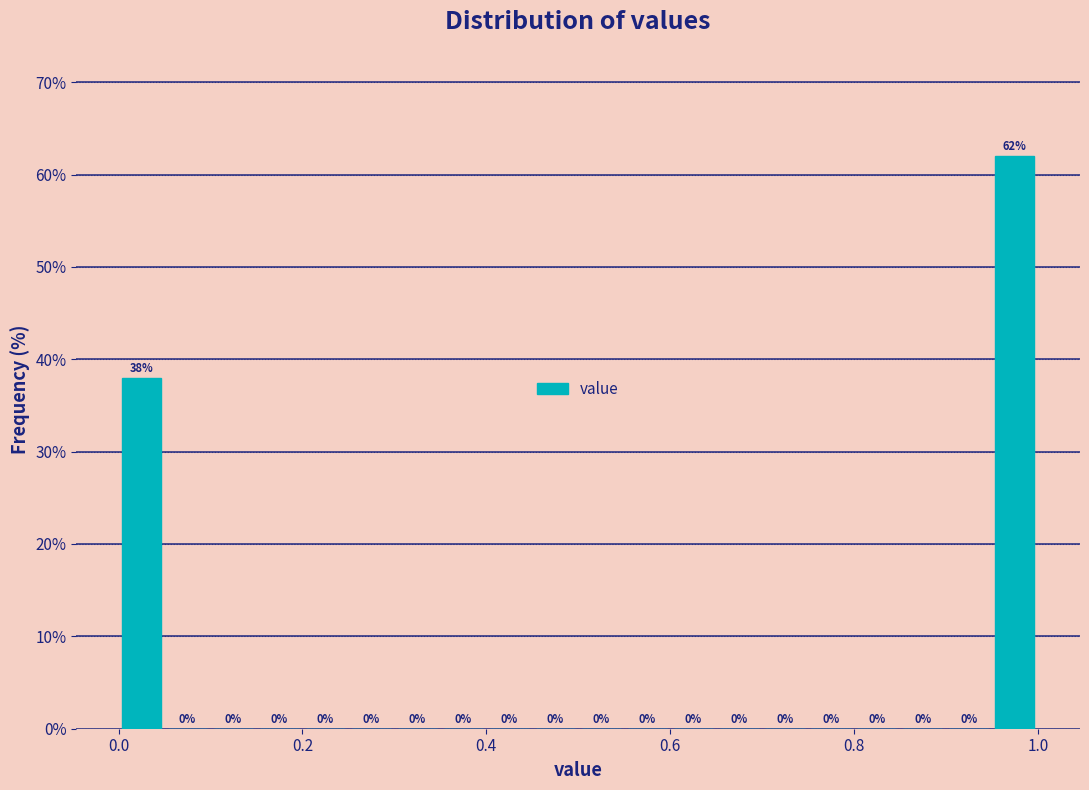

Read against the x-axis, roughly where is the centre of the tallest bar?

0.98